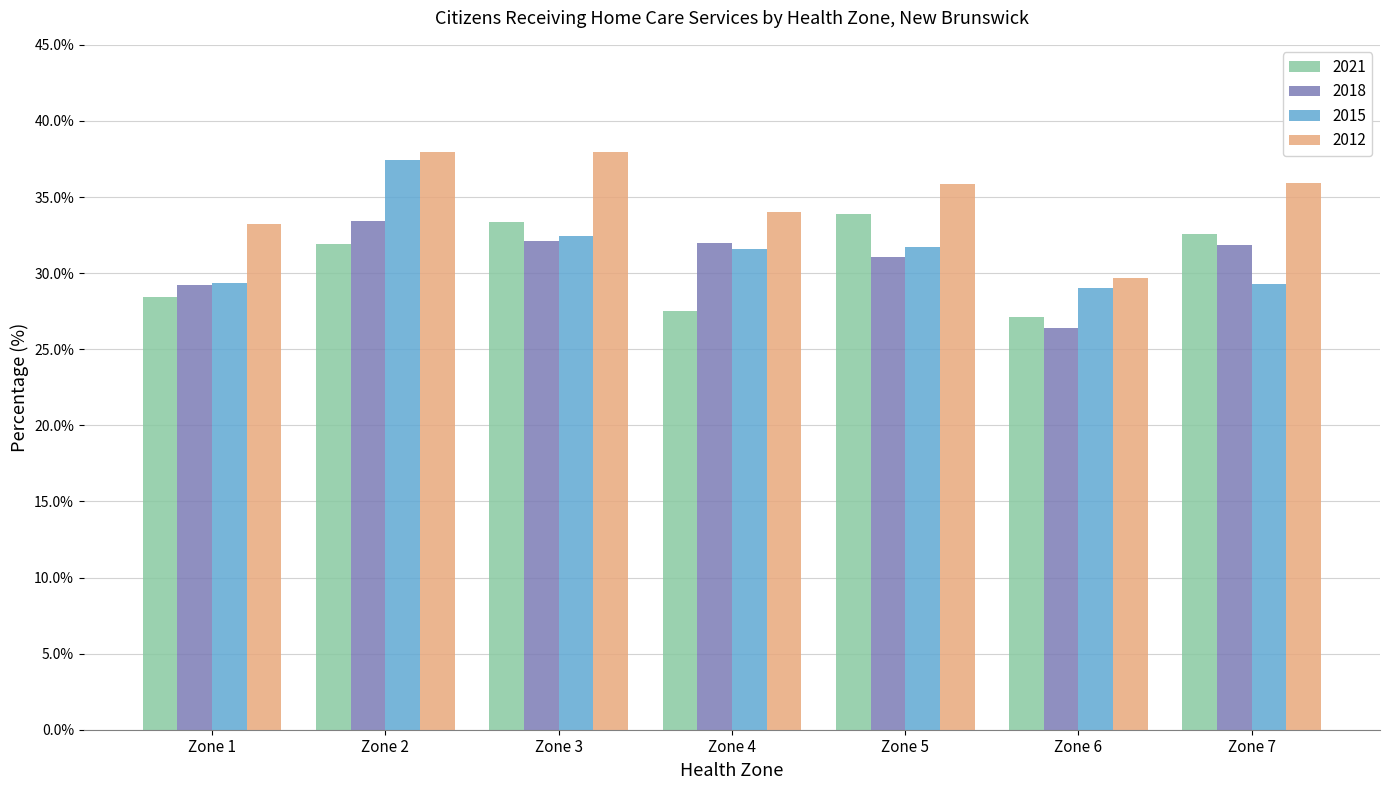

At which label does 2018 first exceed 31?

Zone 2